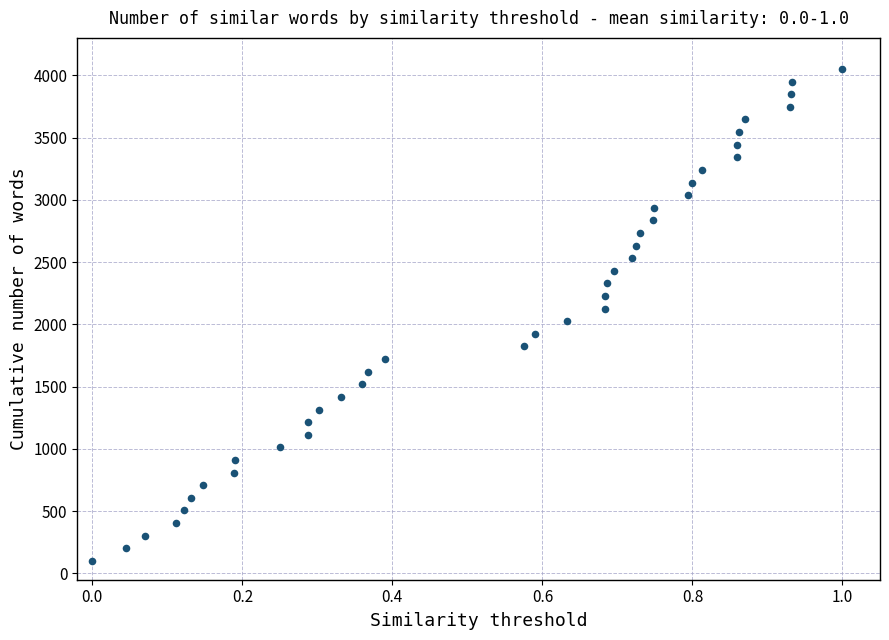

What is the range of X values (max minus min)?

1.0